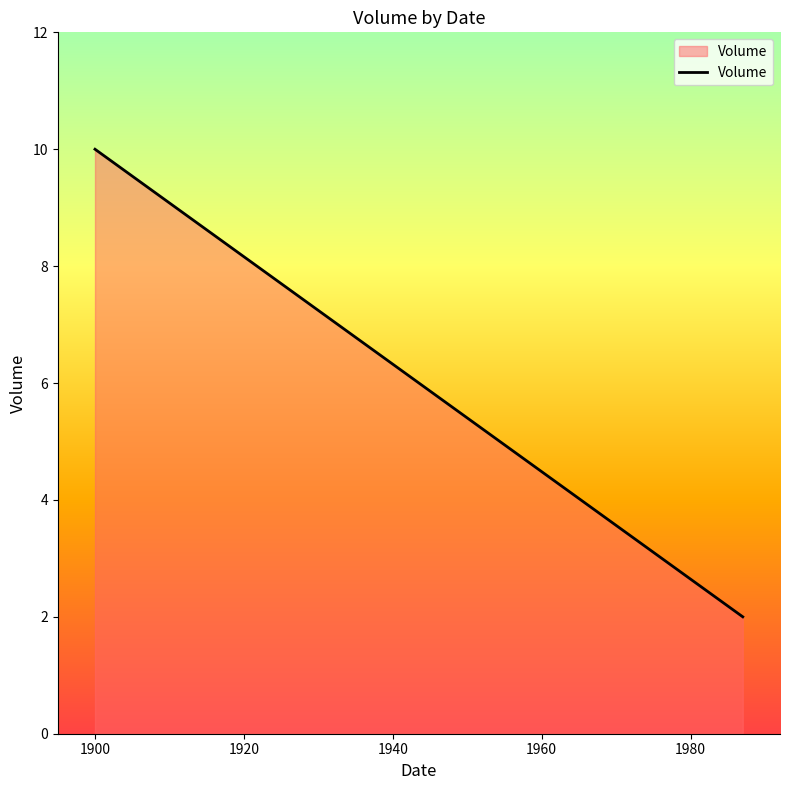

Count the number of data series in this chart.

1